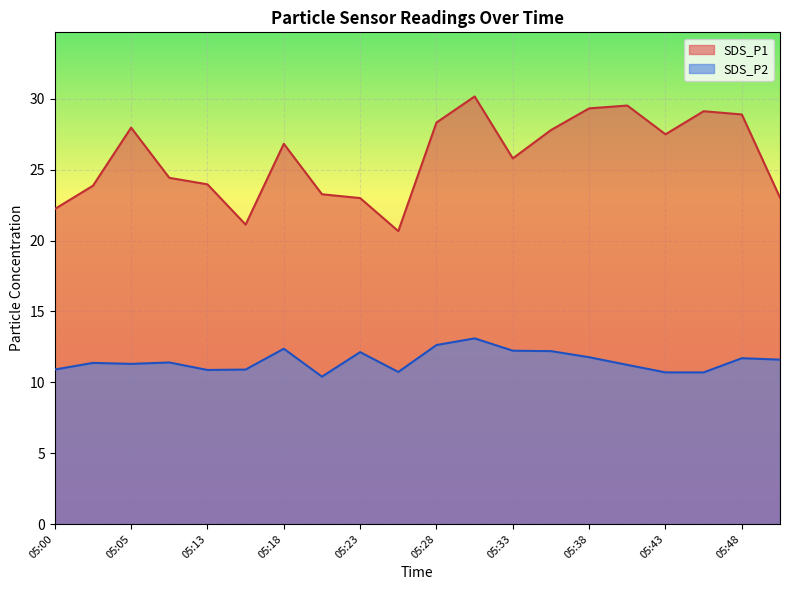

Which series has the largest range (max minus min)?

SDS_P1